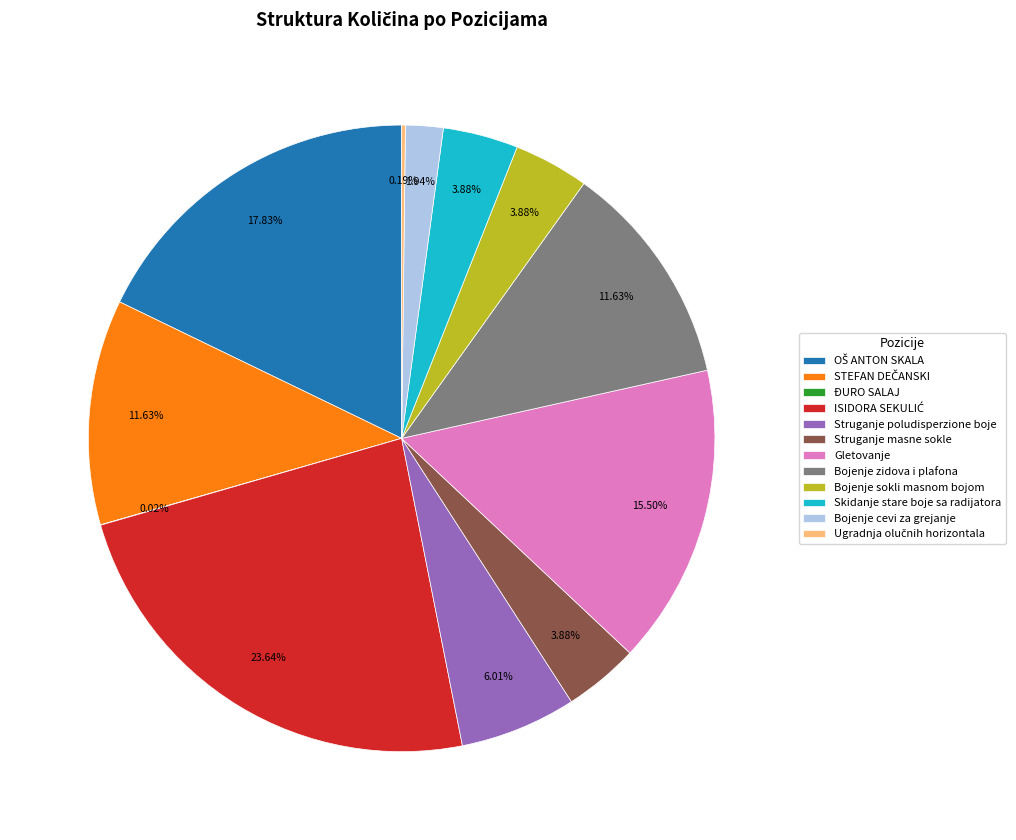

Is there any slice that represents more than half of the pie?

No